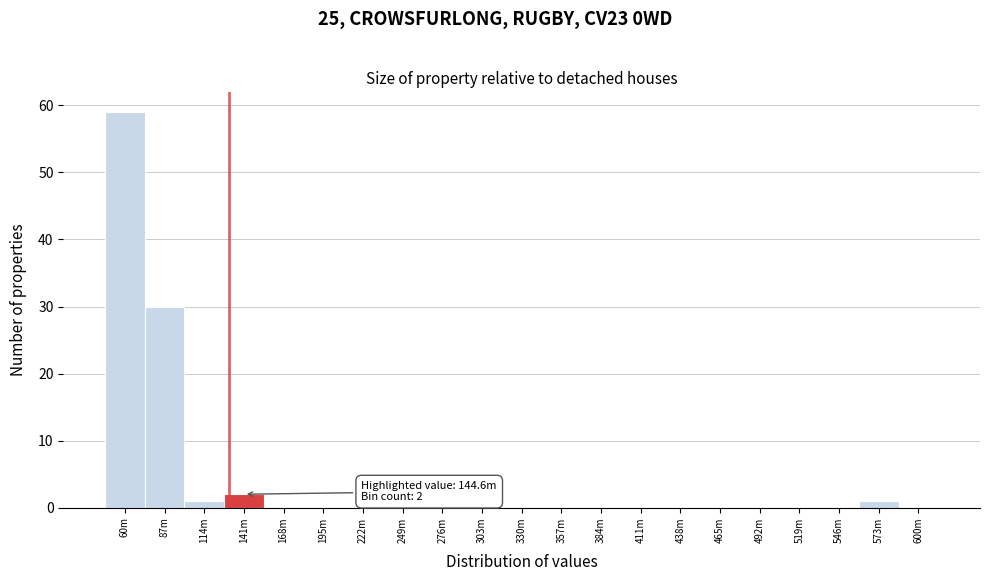

Reading left to right, transcribe all the data shown in this chart.

60m=59	87m=30	114m=1	141m=2	168m=0	195m=0	222m=0	249m=0	276m=0	303m=0	330m=0	357m=0	384m=0	411m=0	438m=0	465m=0	492m=0	519m=0	546m=0	573m=1	600m=0